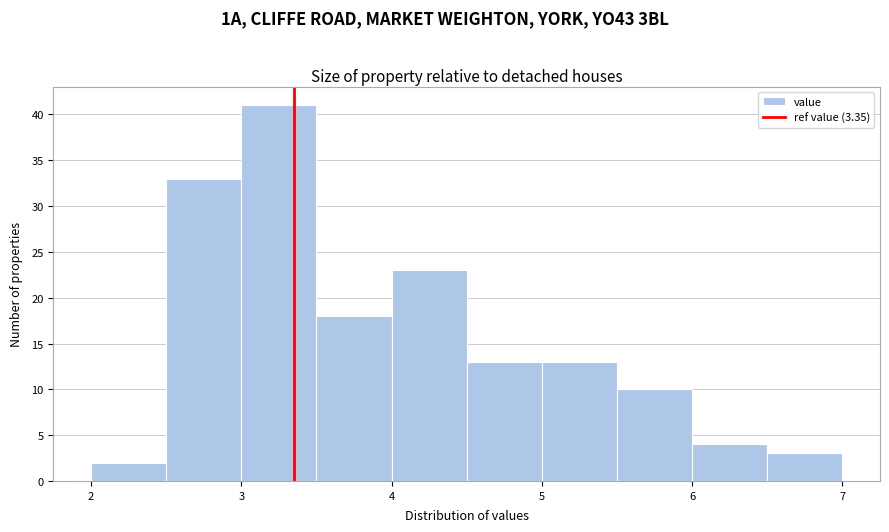

Over which range of the x-axis is the bar tallest?

3.0 to 3.5